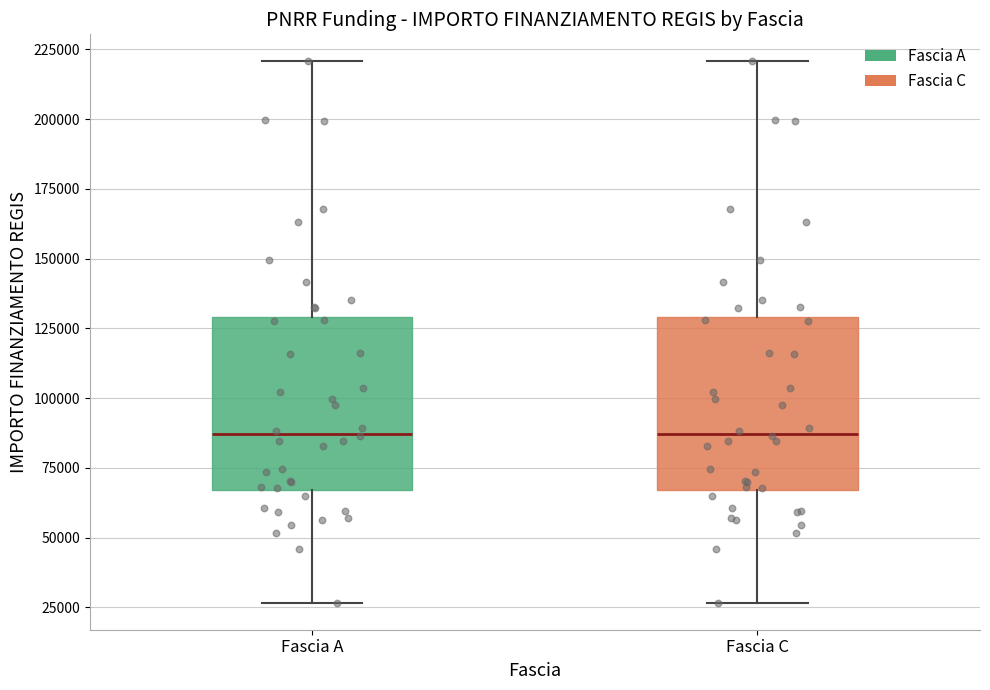

Where is the lower edge of the box for Fascia A on the y-axis? The values are not printed on the chart, so give them approximately, as read against the axis.

65000